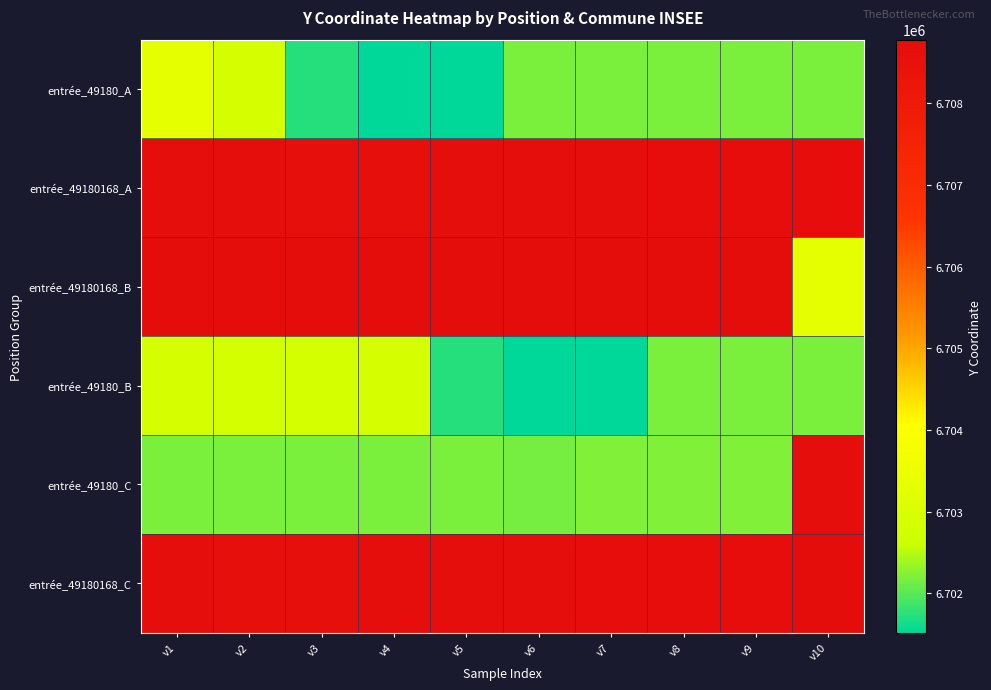

Between v1 and v3, which is larger?

v1